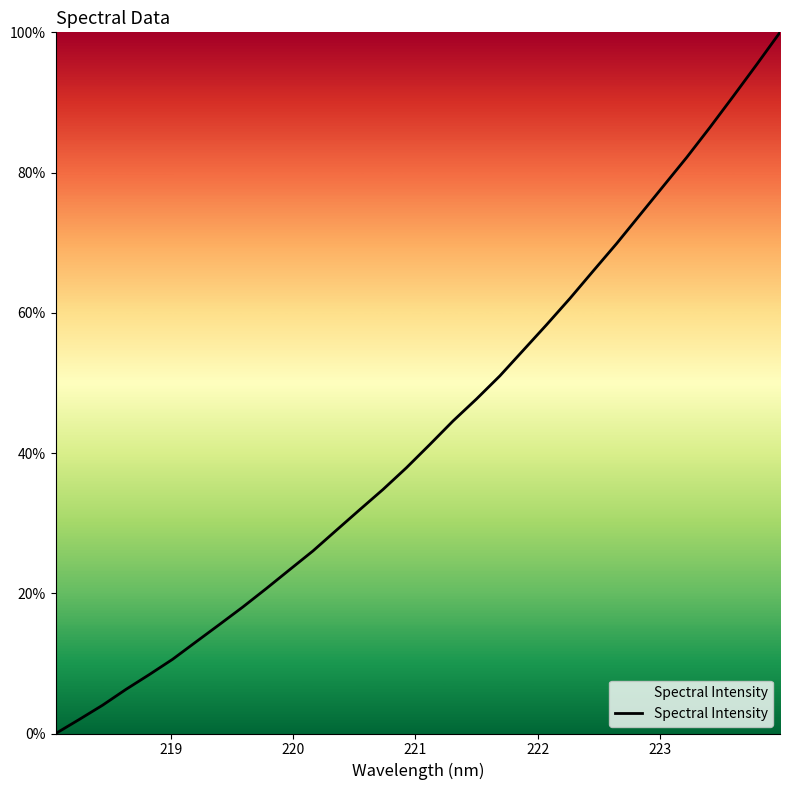

What is the maximum value shown in the chart?

100.0